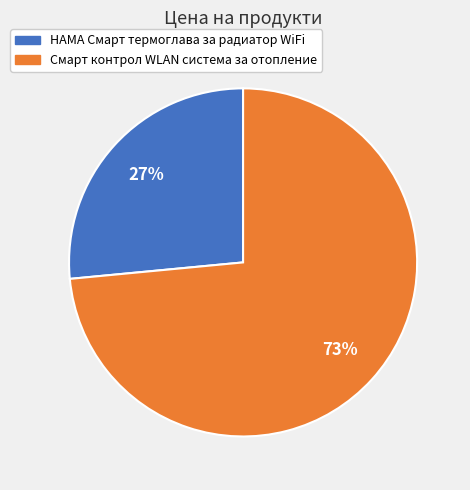

To the nearest percent, what percentage of the pie is Смарт контрол WLAN система за отопление?

73%